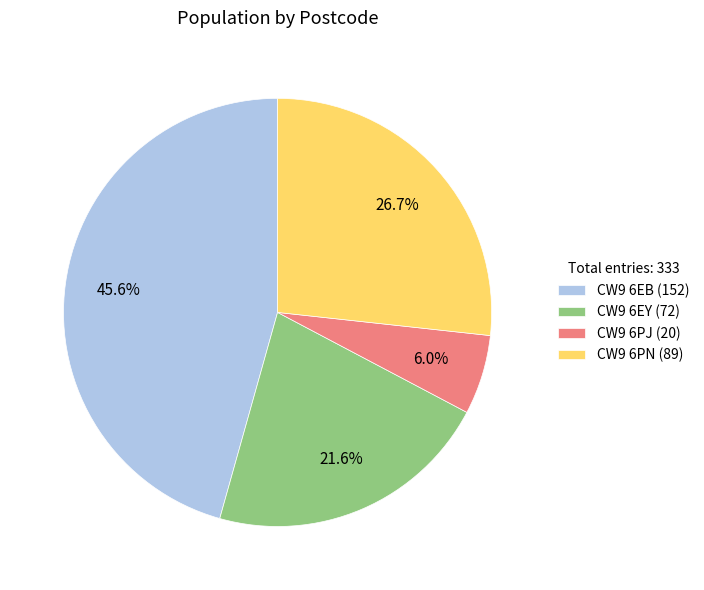

Which has a higher value, CW9 6PJ or CW9 6EB?

CW9 6EB